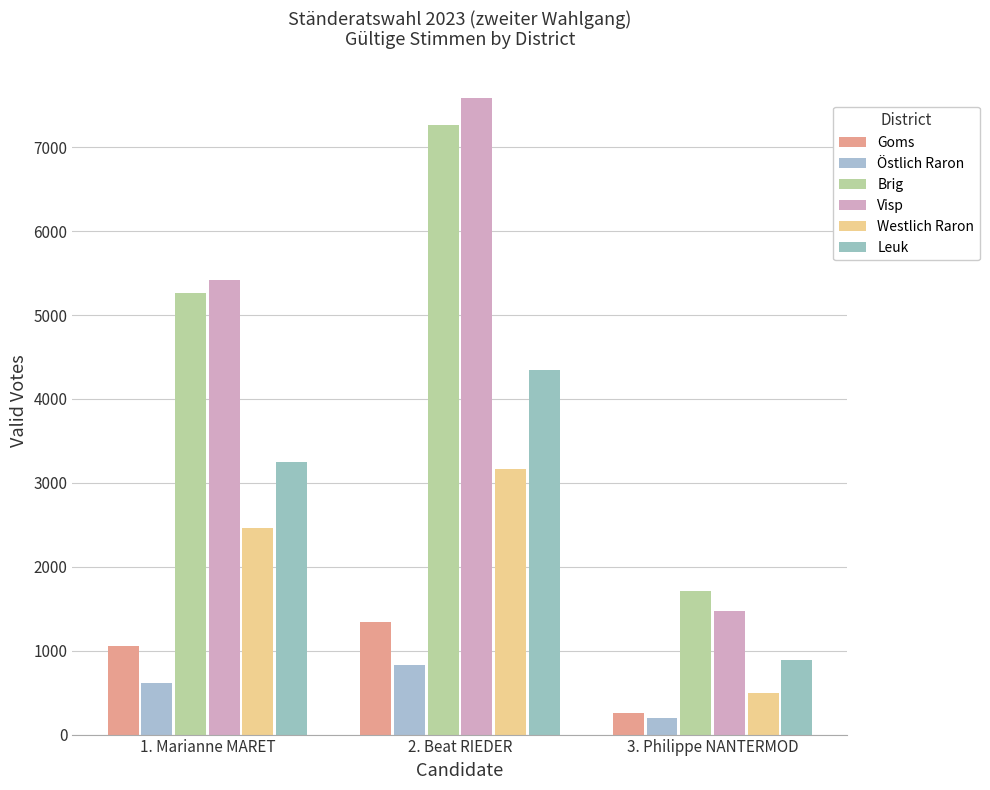

What is the difference between the Brig values at 1. Marianne MARET and 3. Philippe NANTERMOD?

3549